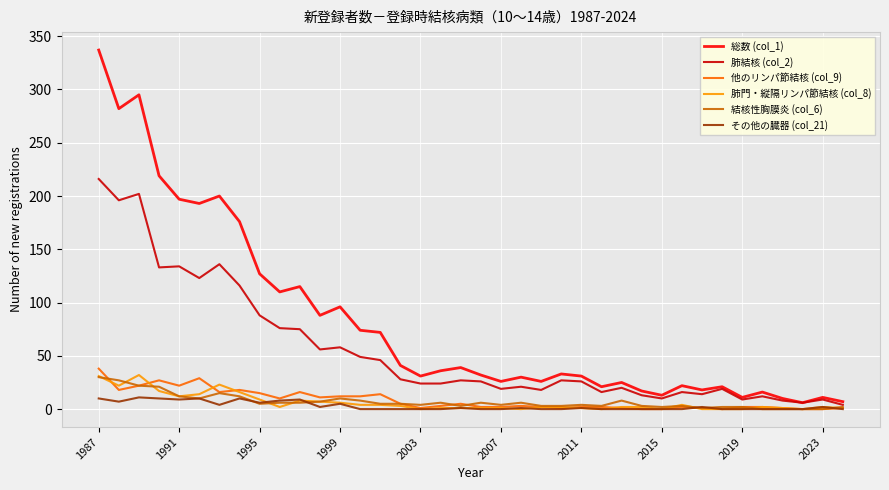

Which series has the largest total across all categories?

総数 (col_1)